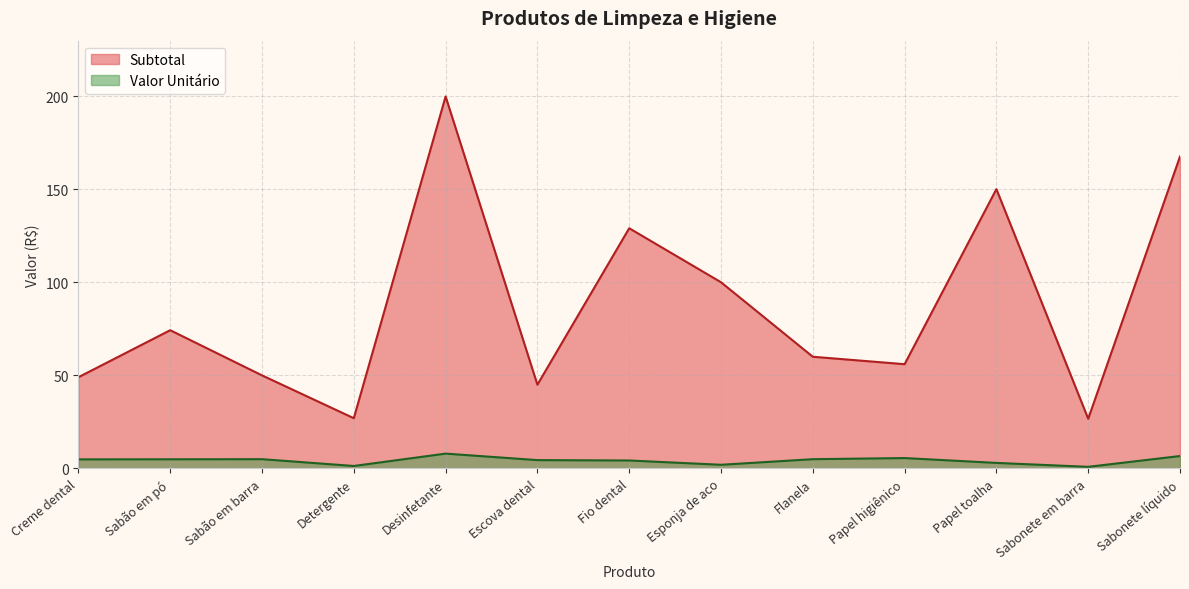

Rank the categories by Valor Unitário value from lowest to highest.

Sabonete em barra, Detergente, Esponja de aco, Papel toalha, Fio dental, Escova dental, Creme dental, Sabão em pó, Sabão em barra, Flanela, Papel higiênico, Sabonete líquido, Desinfetante